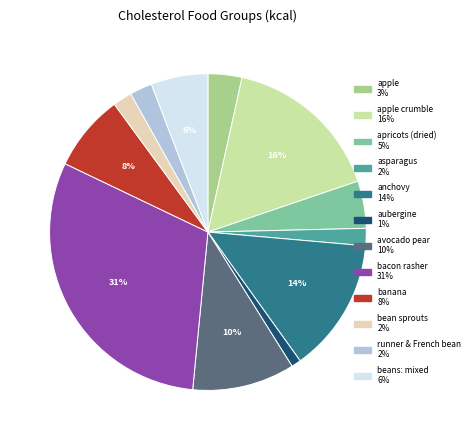

To the nearest percent, what is the difference between the largest and smallest slice percentages?

30%